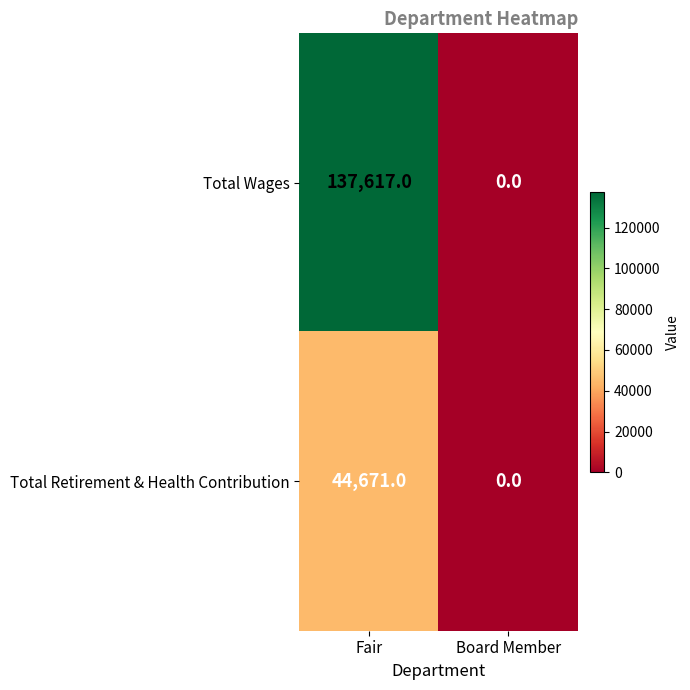

List the series in order of their peak value, lowest first.

Total Retirement & Health Contribution, Total Wages